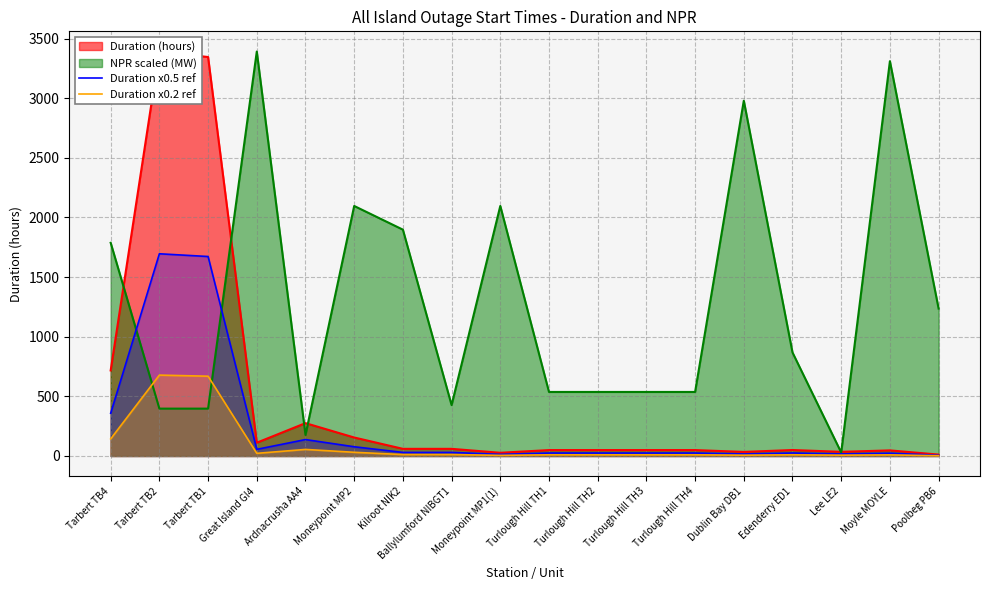

The value of Duration x0.5 ref at Moneypoint MP2 is 77.5. True or false?

True